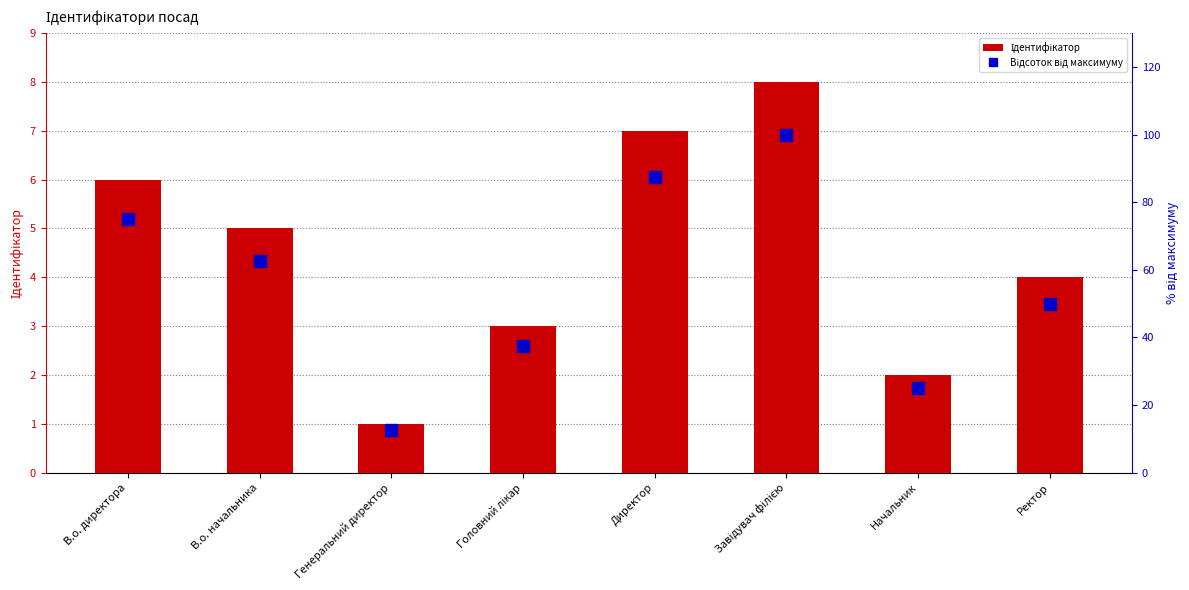

The Відсоток від максимуму series shows 21.3 at Головний лікар. True or false?

False